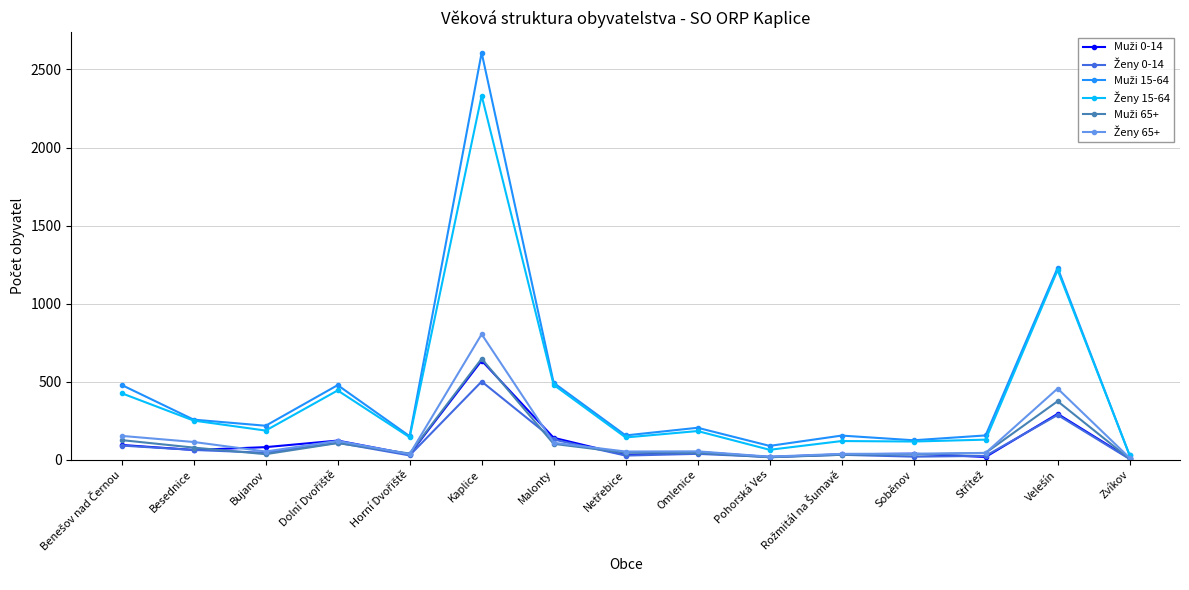

Does the chart have visible grid lines?

Yes